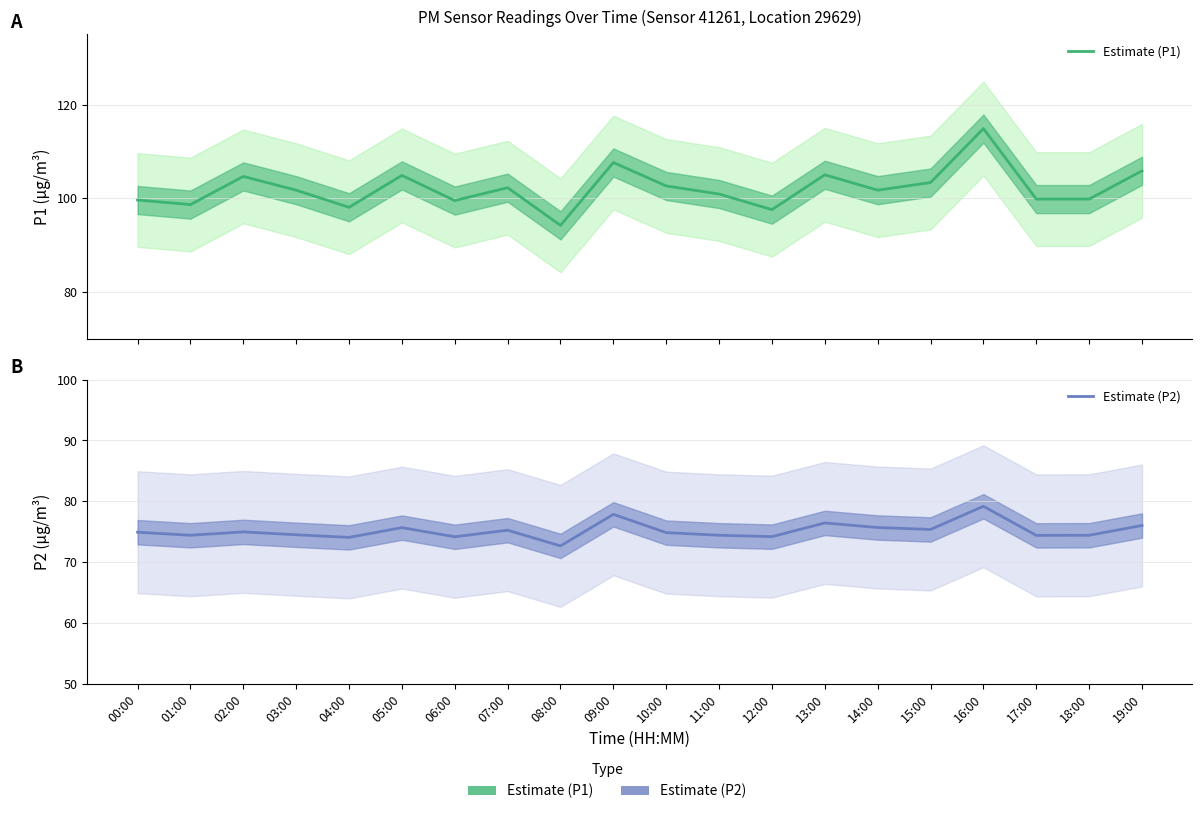

Which has a higher value, 01:00 or 12:00?

01:00